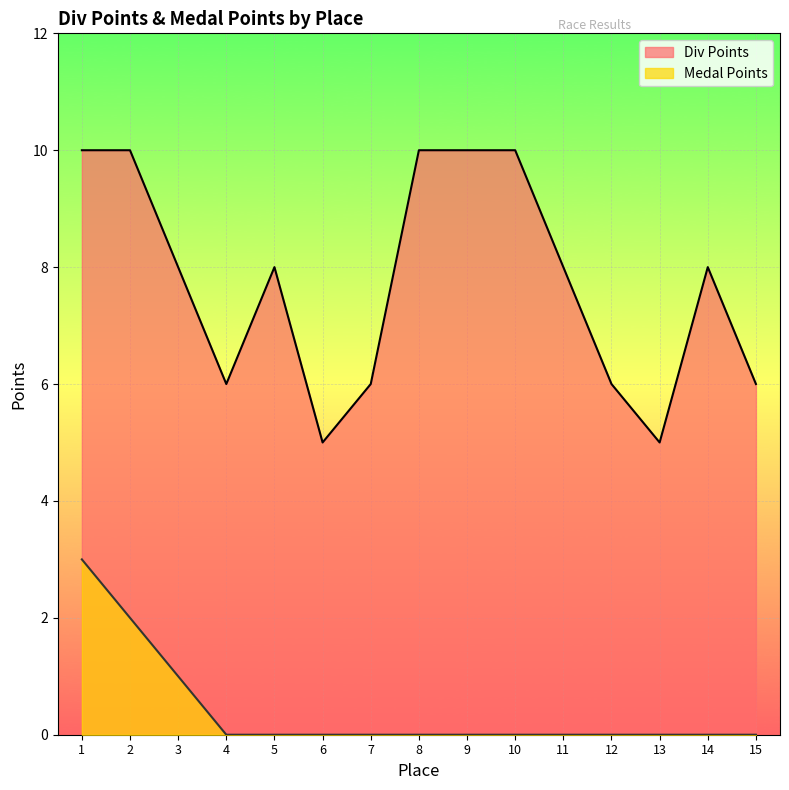

Reading left to right, what are all the values shown in this chart?

Div Points: 10	10	8	6	8	5	6	10	10	10	8	6	5	8	6
Medal Points: 3	2	1	0	0	0	0	0	0	0	0	0	0	0	0